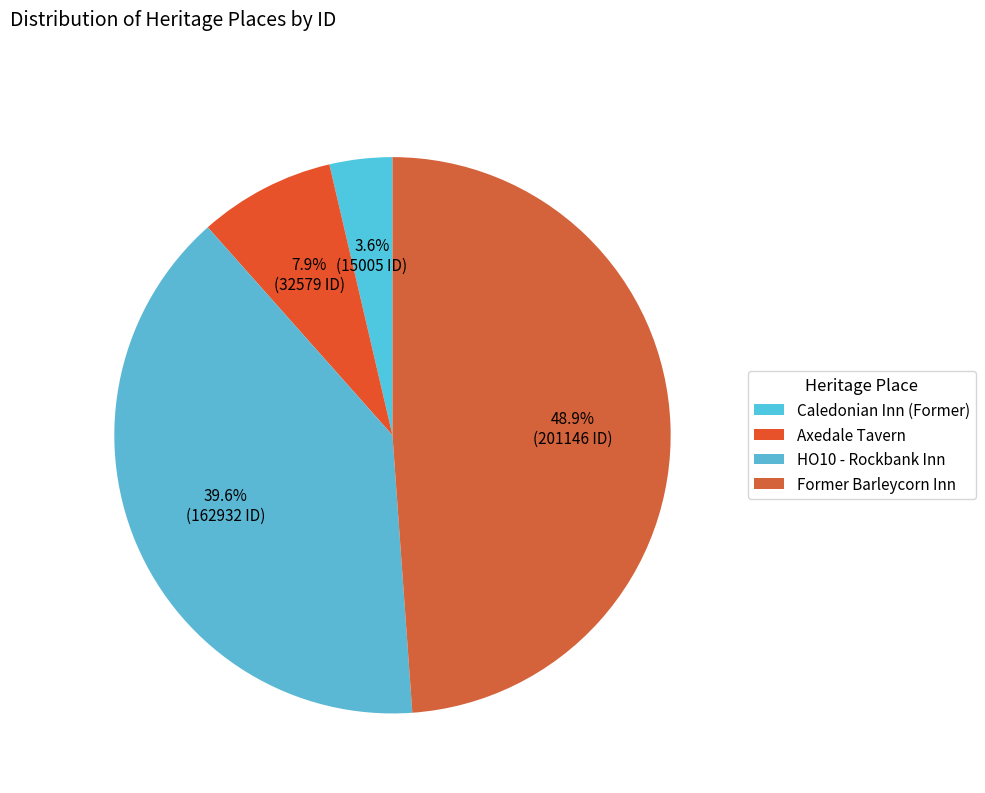

Is the sum of Caledonian Inn (Former) and HO10 - Rockbank Inn greater than half?

No